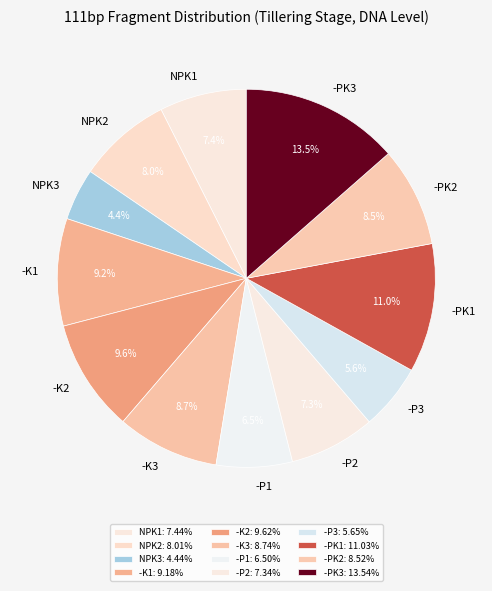

Which has a higher value, -PK2 or -K1?

-K1